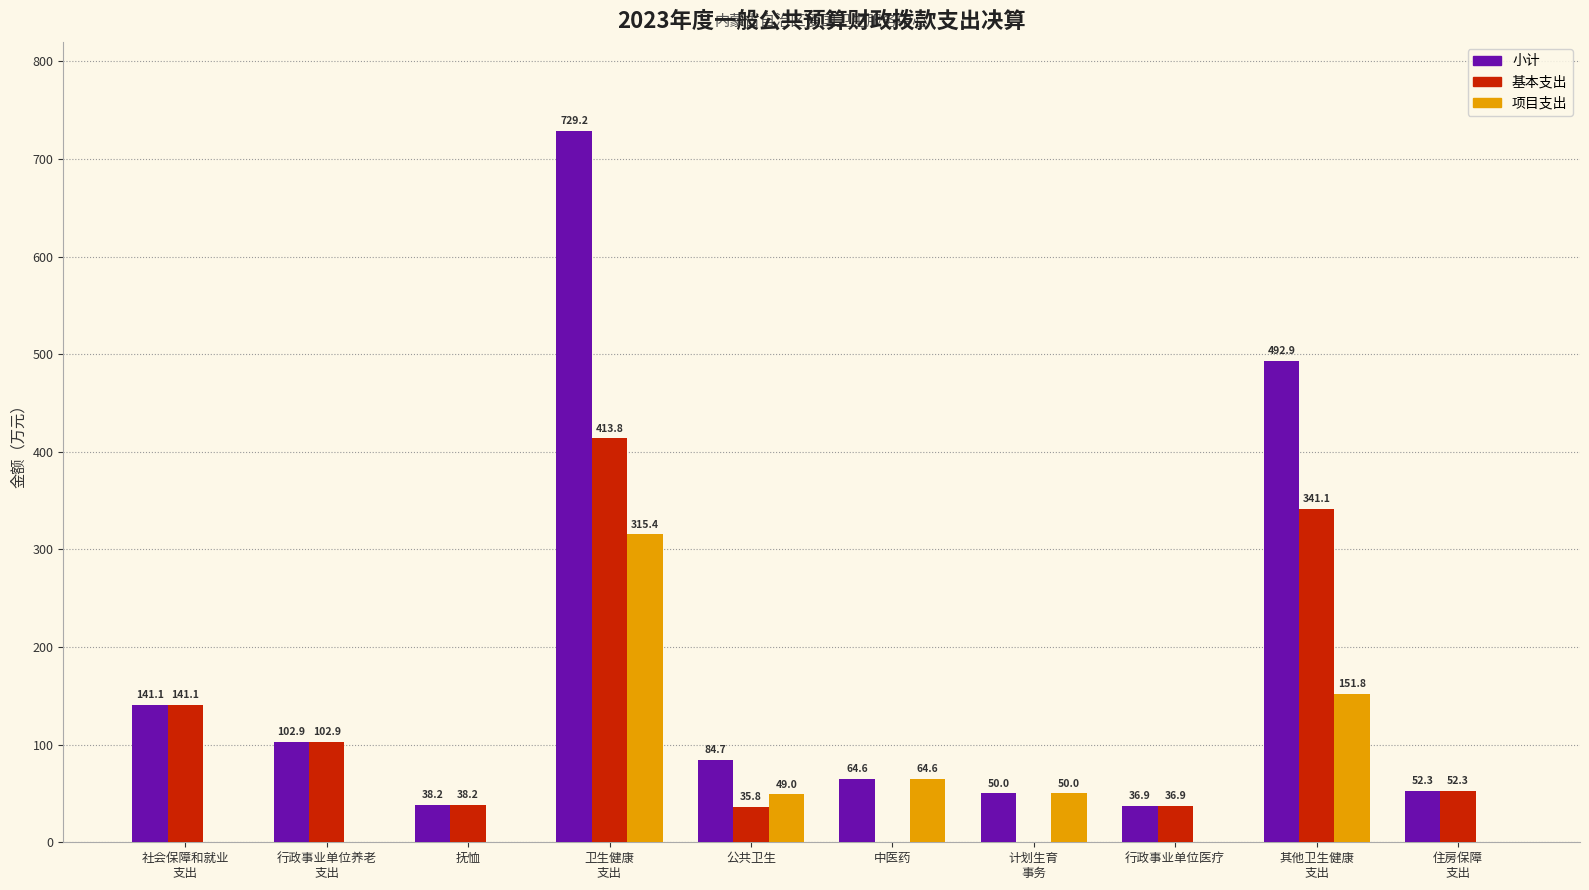

What is the greatest value displayed?

729.2